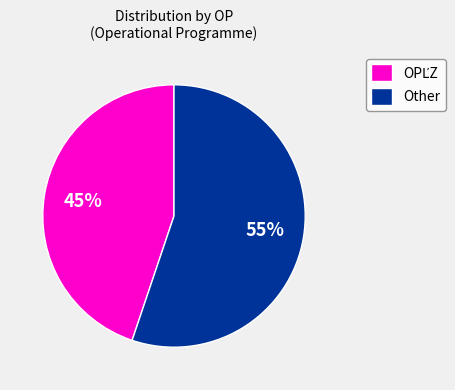

To the nearest percent, what is the difference between the largest and smallest slice percentages?

10%